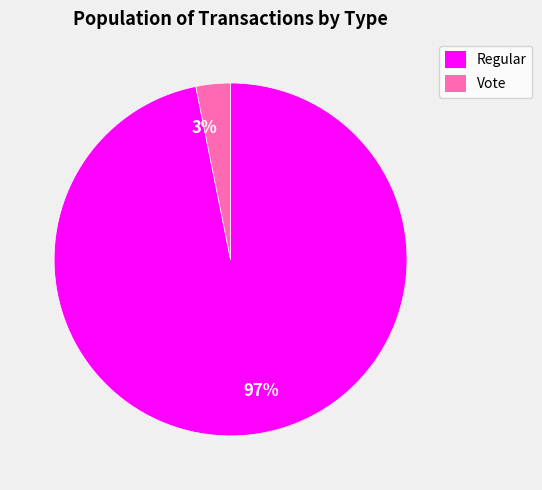

To the nearest percent, what is the combined percentage of Vote and Regular?

100%